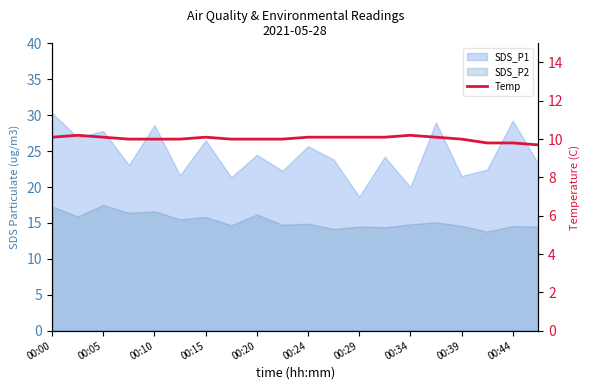

At which label does the data first exceed 10?

00:00